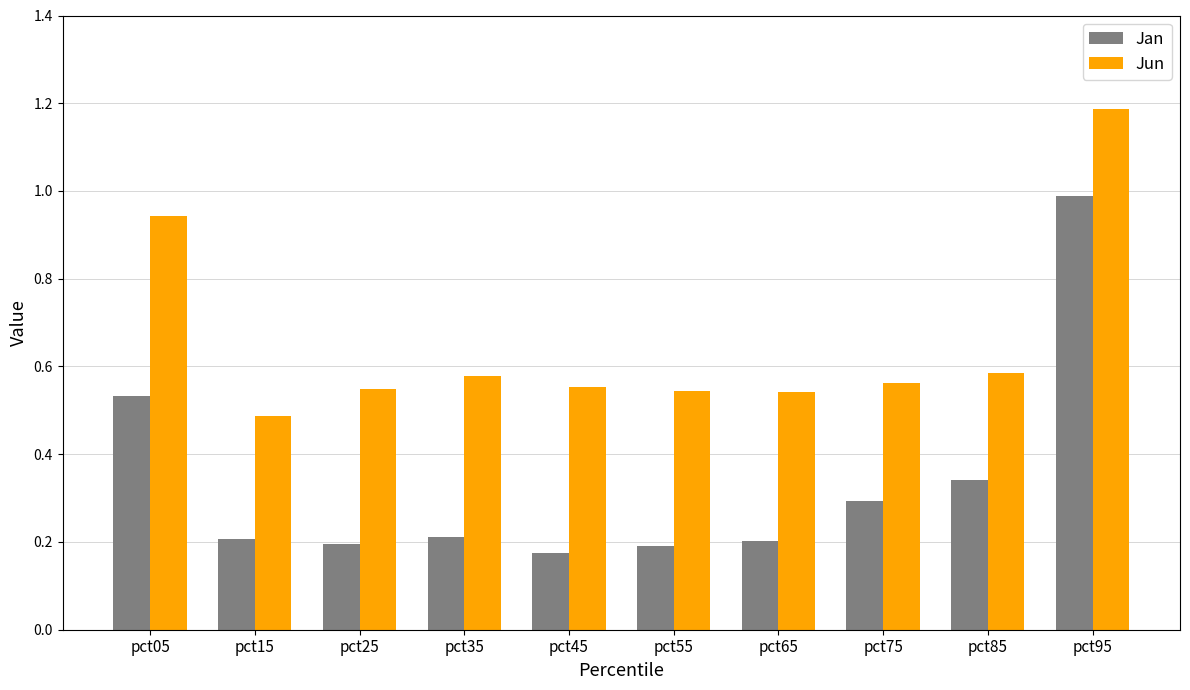

Which category has the lowest value across all series?

pct45